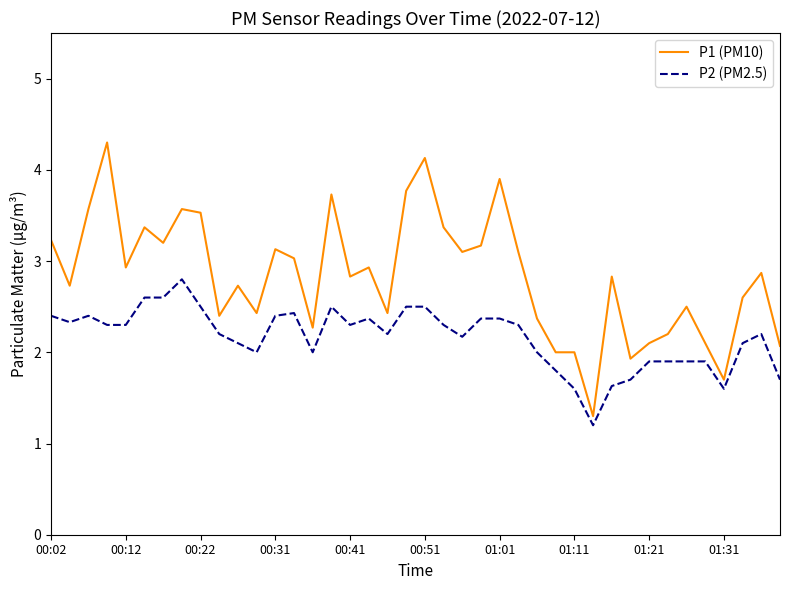

Which series has the largest total across all categories?

P1 (PM10)